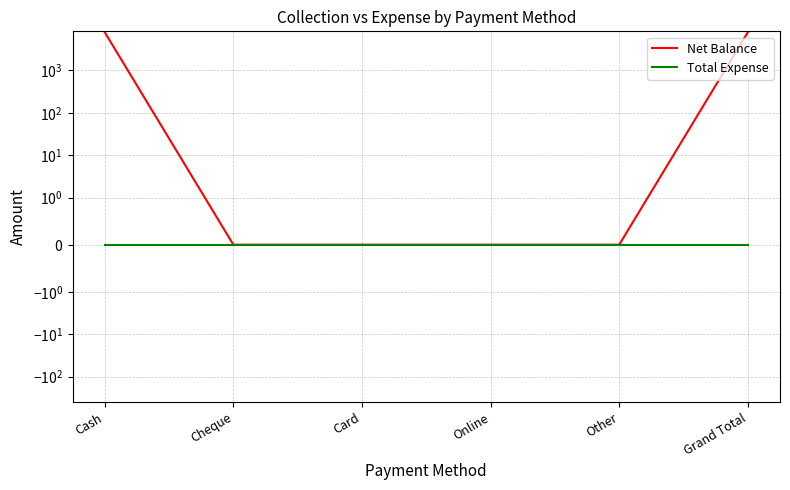

Reading right to left, what are all the values shown in this chart?

Net Balance: 8000	0	0	0	0	8000
Total Expense: 0	0	0	0	0	0